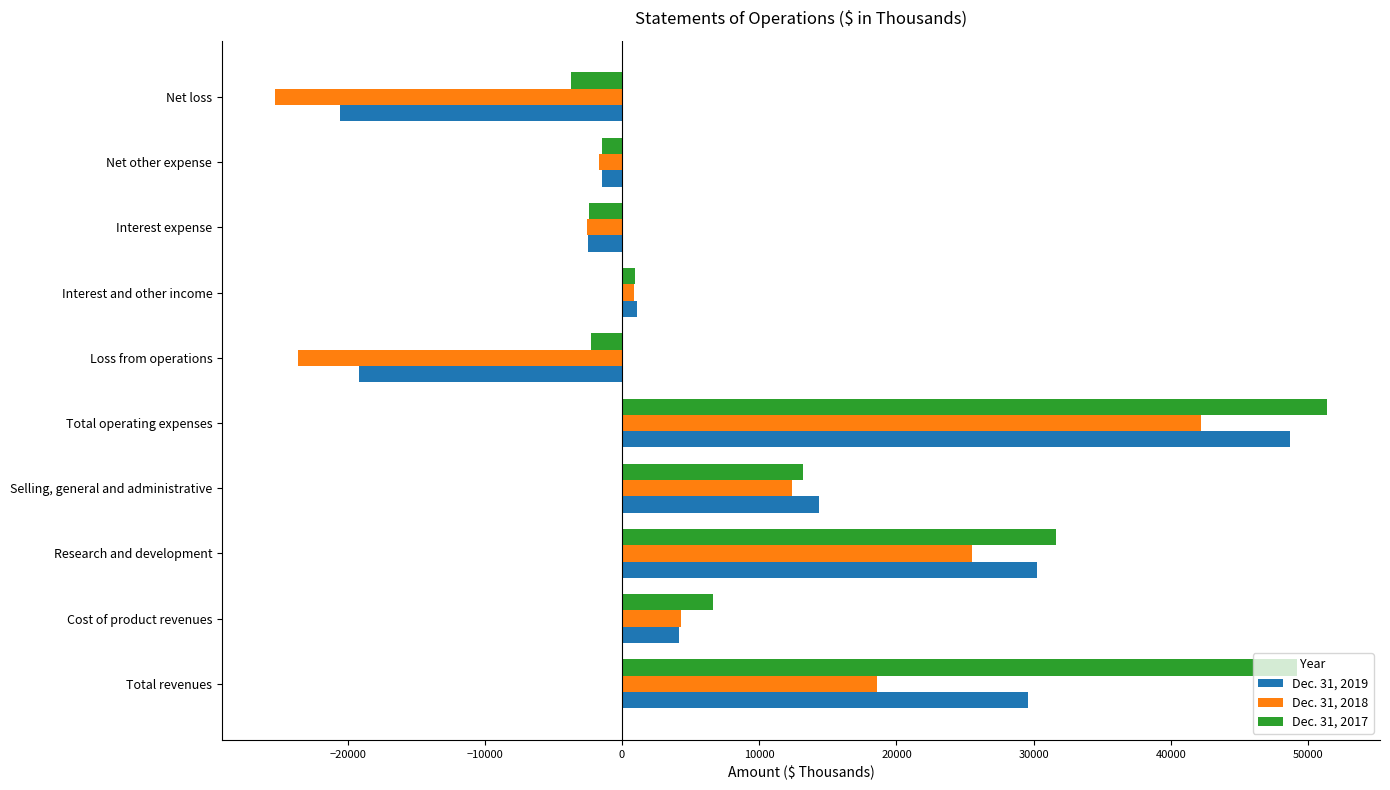

What is the difference between the highest and lowest values at Cost of product revenues?

2490